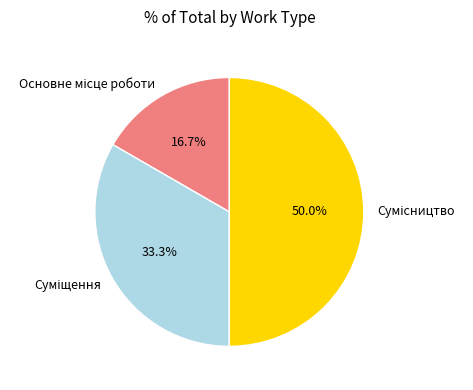

How many segments does this pie chart have?

3